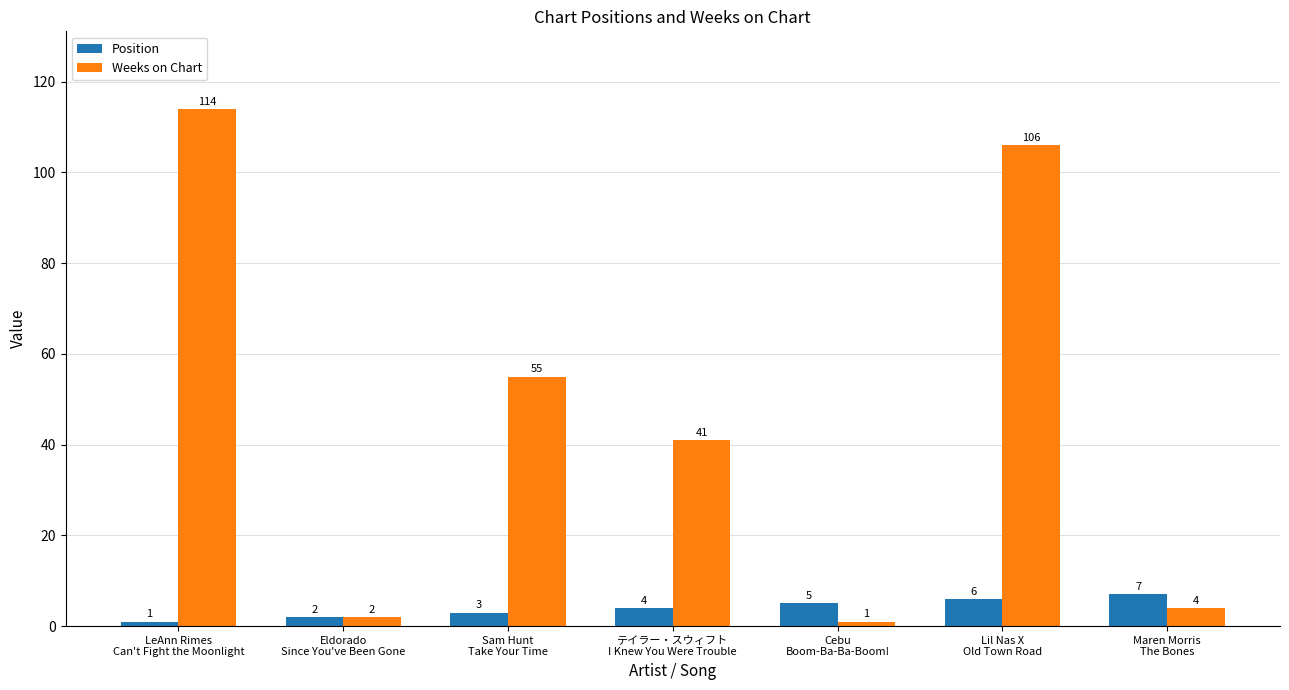

Reading left to right, extract all data points from this chart.

Position: 1	2	3	4	5	6	7
Weeks on Chart: 114	2	55	41	1	106	4